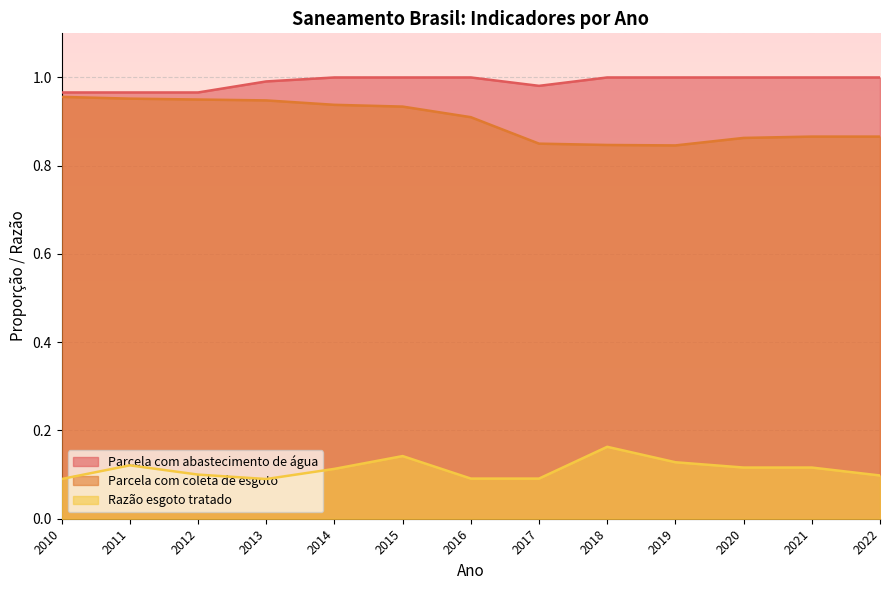

List the labels in order of Razão esgoto tratado value, largest first.

2018, 2015, 2019, 2011, 2020, 2021, 2014, 2012, 2022, 2016, 2017, 2010, 2013